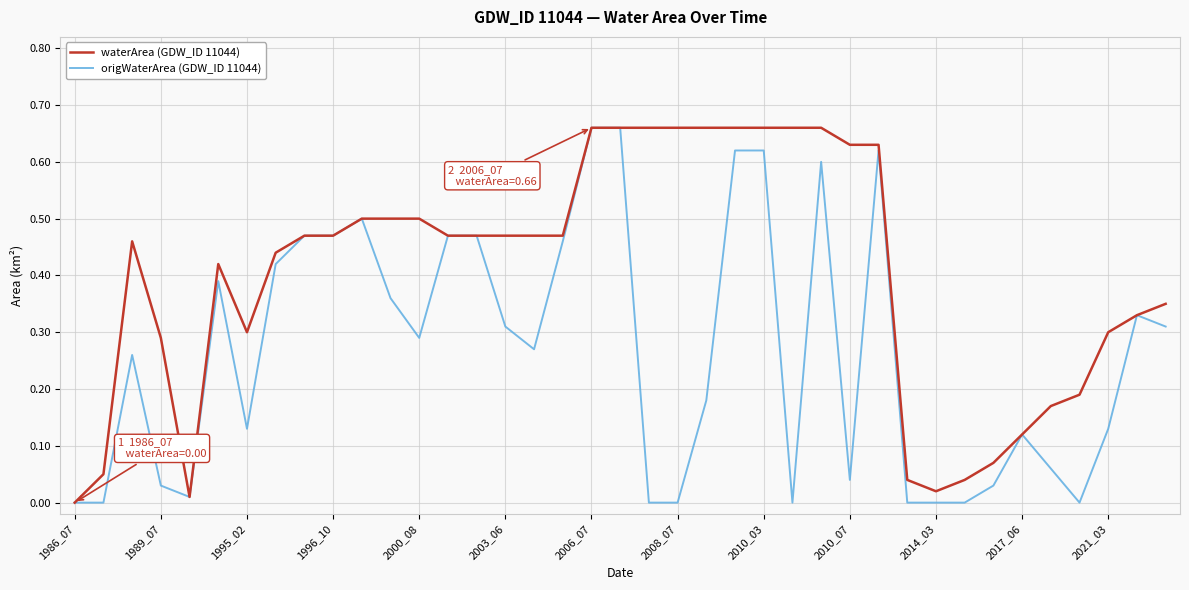

At 2021_03, list the series in order from smallest to largest.

origWaterArea (GDW_ID 11044), waterArea (GDW_ID 11044)